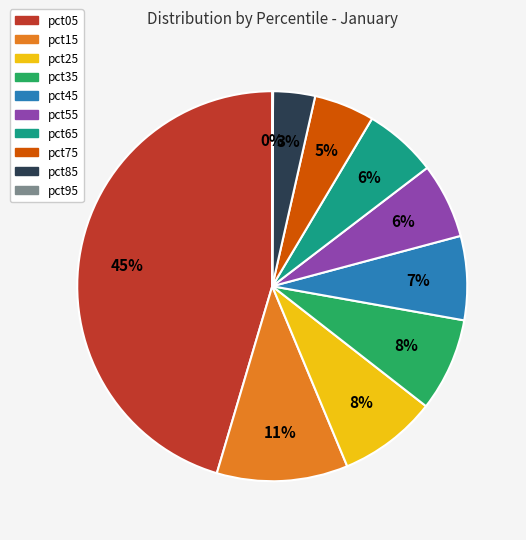

To the nearest percent, what is the difference between the largest and smallest slice percentages?

45%